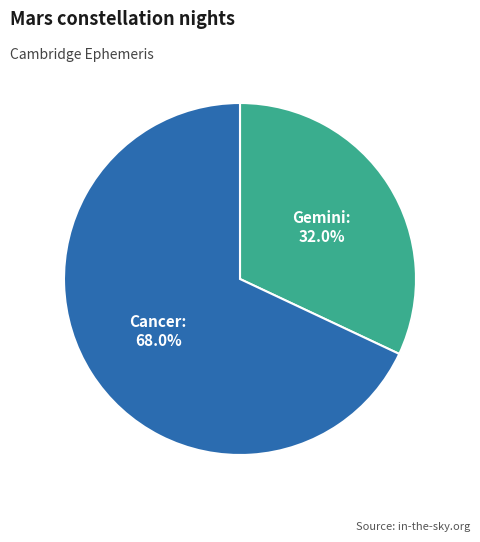

How many segments does this pie chart have?

2